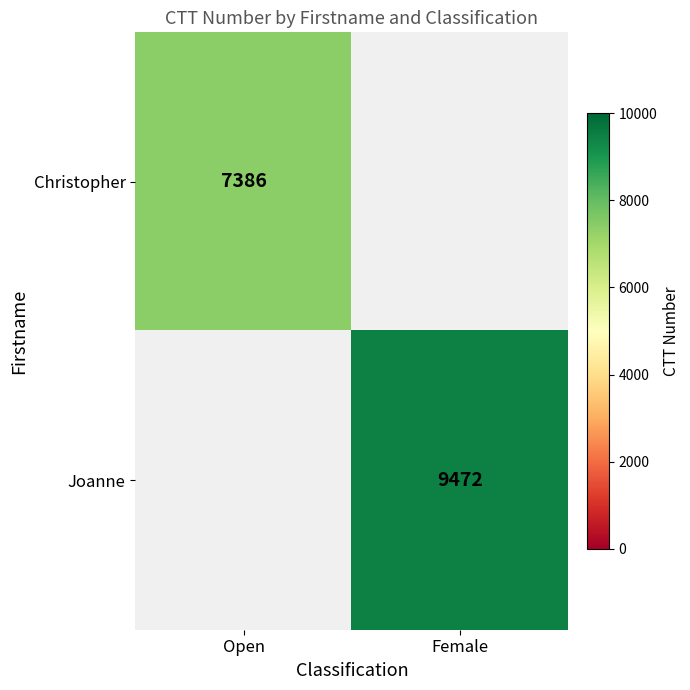

Is the value of Christopher at Open greater than the value of Joanne at Female?

No